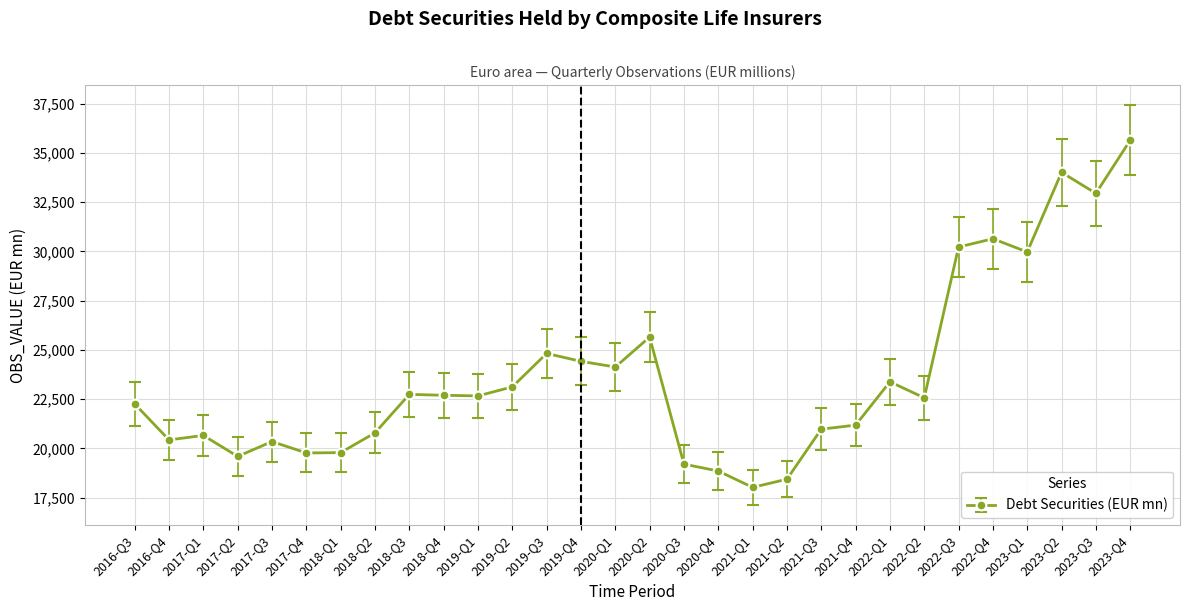

What value does the data have at 2016-Q4?

20434.7